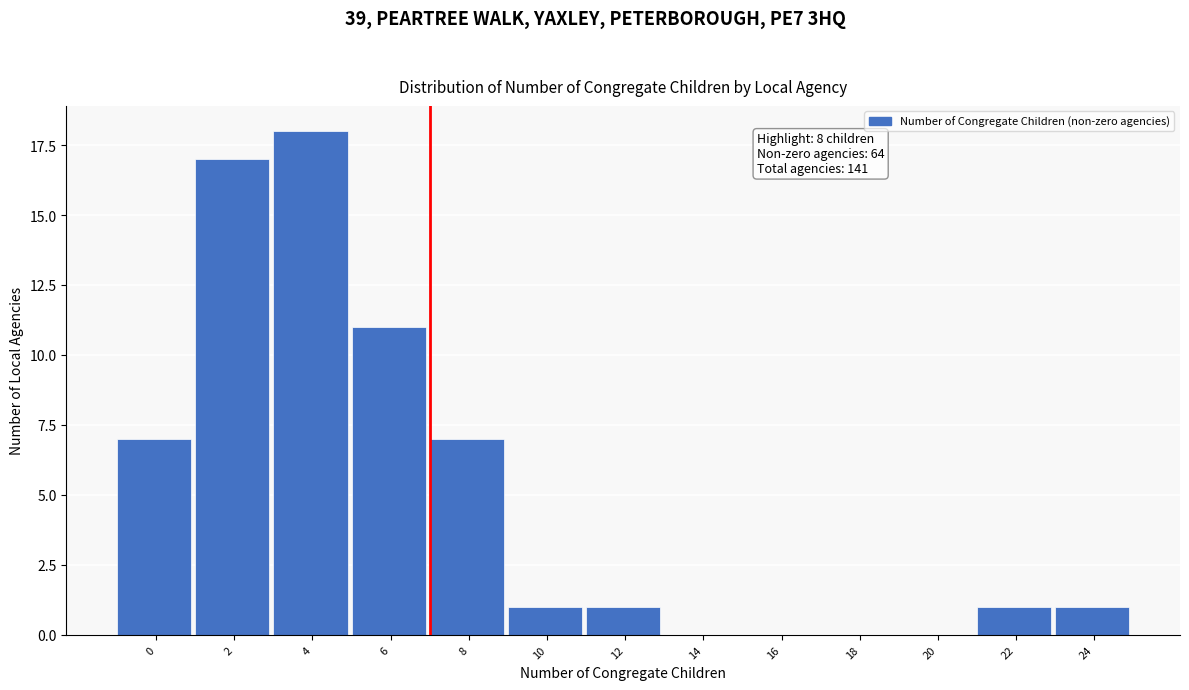

Reading left to right, transcribe all the data shown in this chart.

0=7	2=17	4=18	6=11	8=7	10=1	12=1	14=0	16=0	18=0	20=0	22=1	24=1